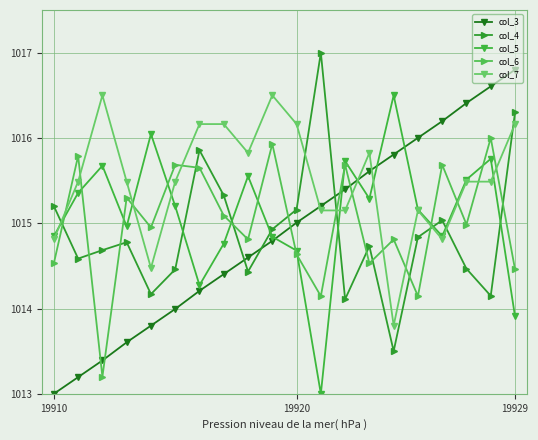

In col_5, how many points are higher than both neighbors (excluding endpoints)?

6